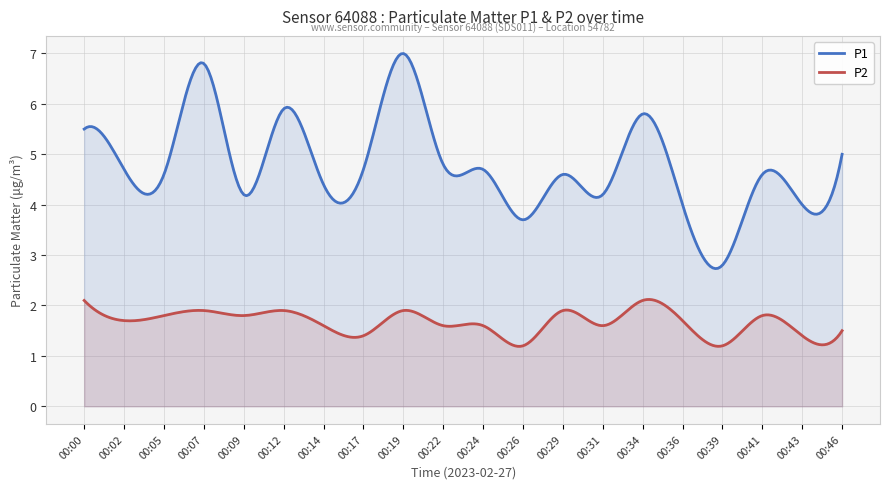

Rank the series by their average value, from lowest to highest.

P2, P1